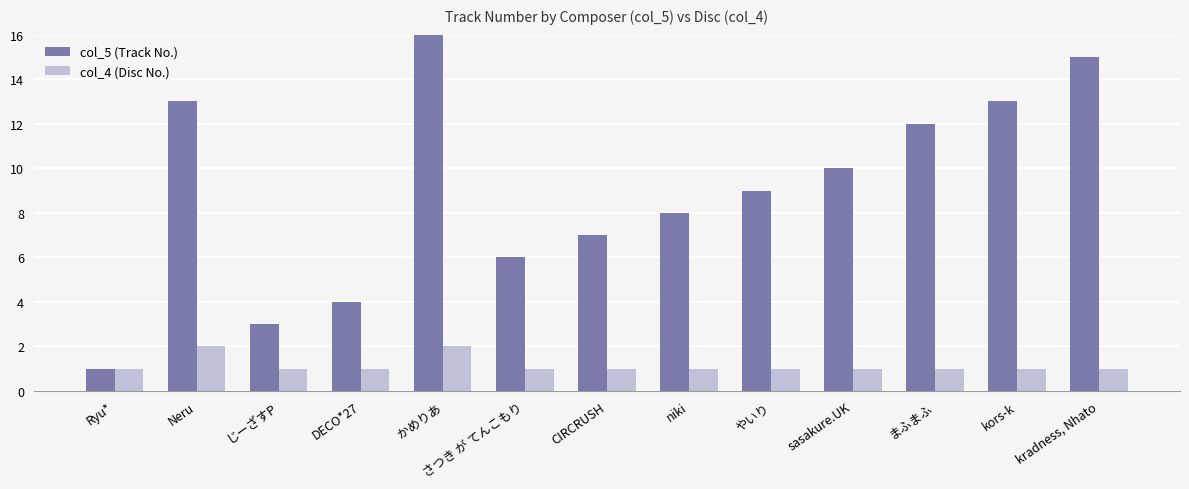

Is it true that col_4 (Disc No.) equals 0 at kors-k?

False